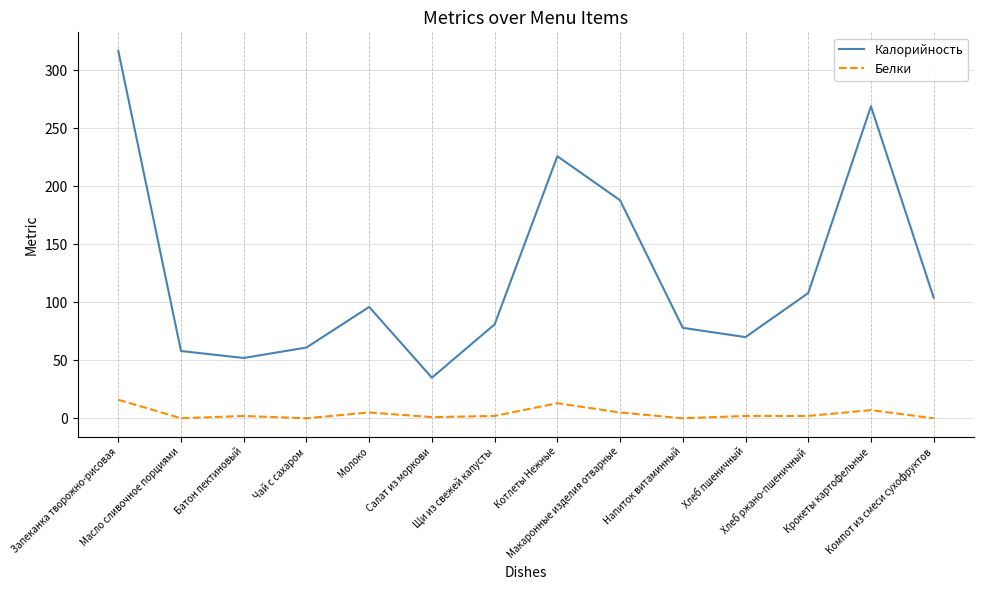

The value of Калорийность at Молоко is 147. True or false?

False